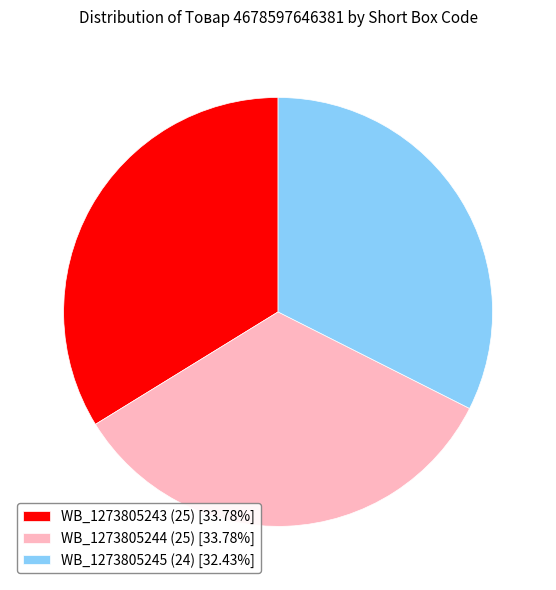

Is there any slice that represents more than half of the pie?

No